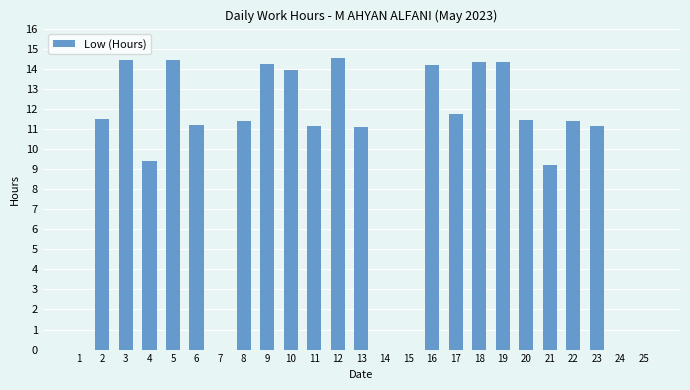

What is the sum of the values at 25 and 16?

14.2